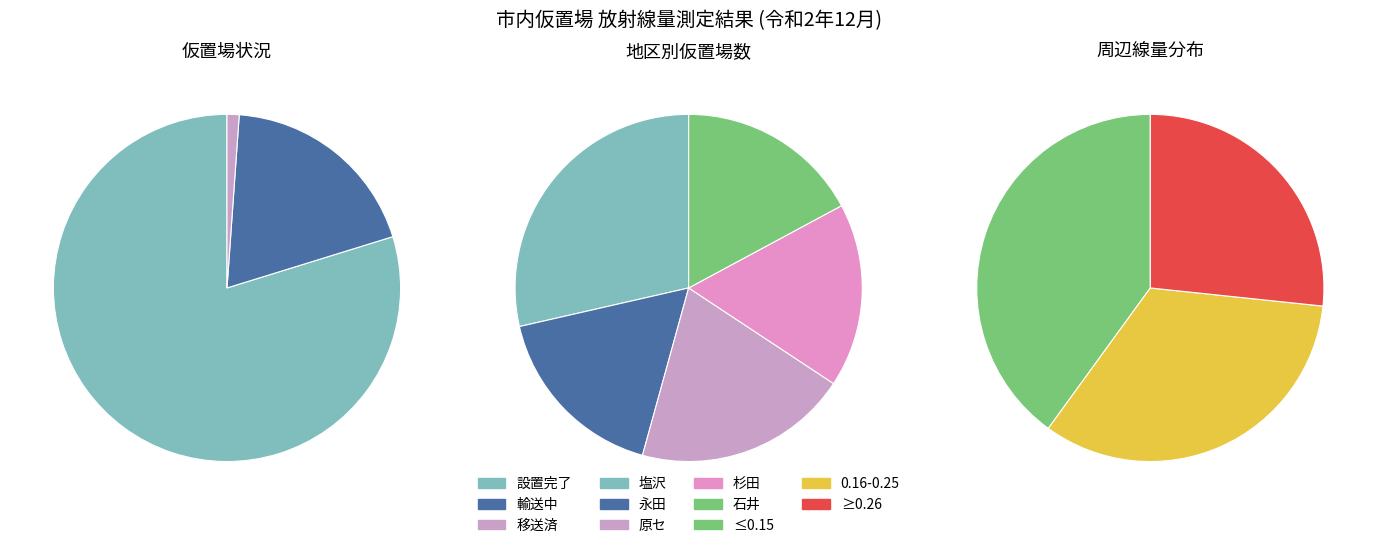

To the nearest percent, what is the average slice percentage?

33%